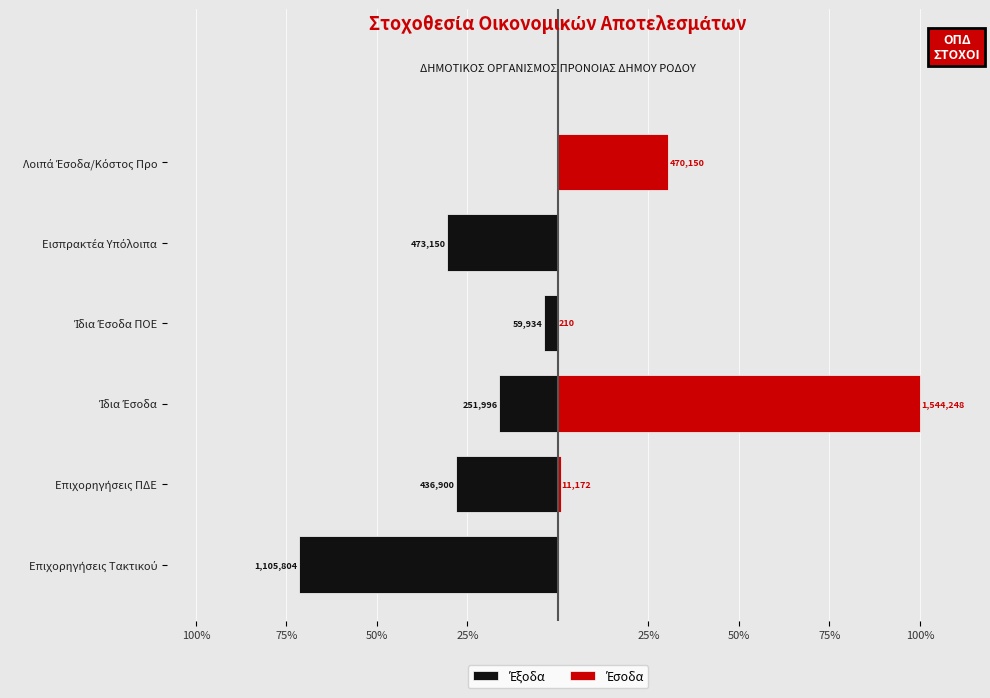

How many bars are there in total?

12